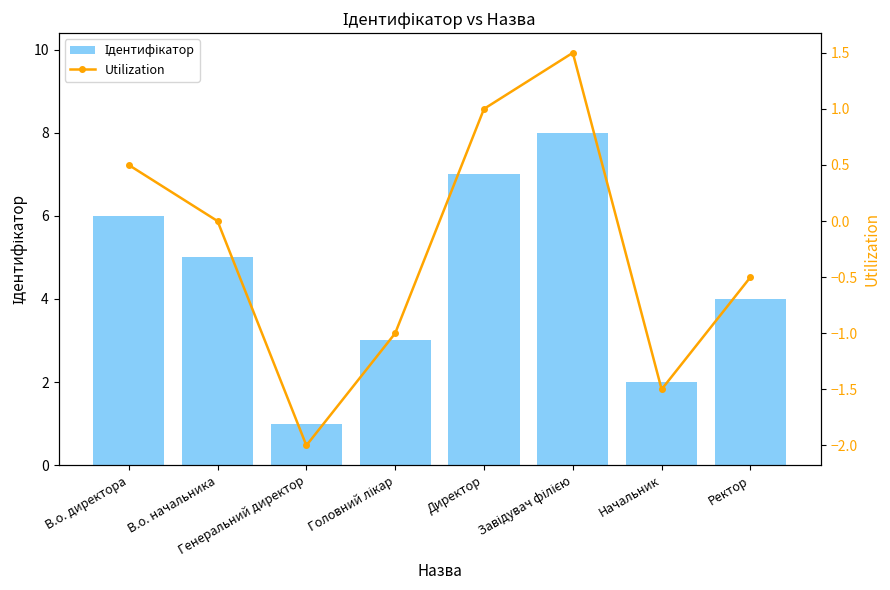

How many Utilization values are between -1 and 1?

5